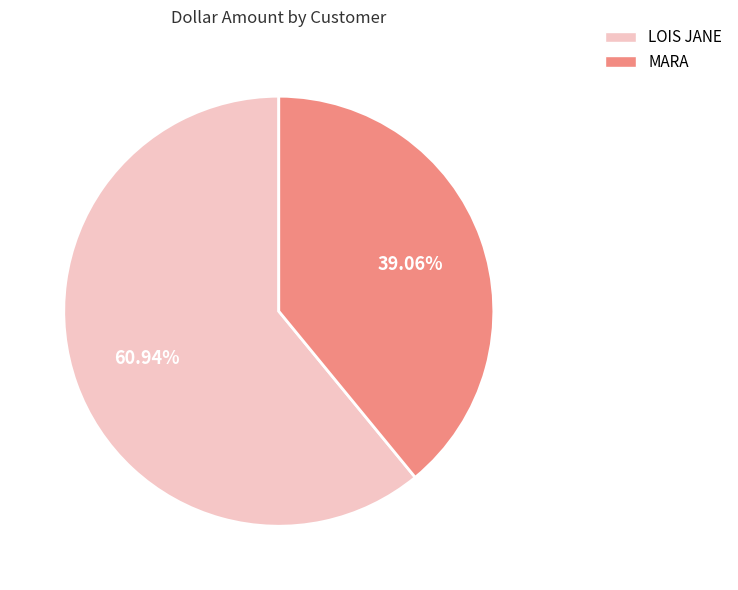

Count the number of slices in the pie.

2